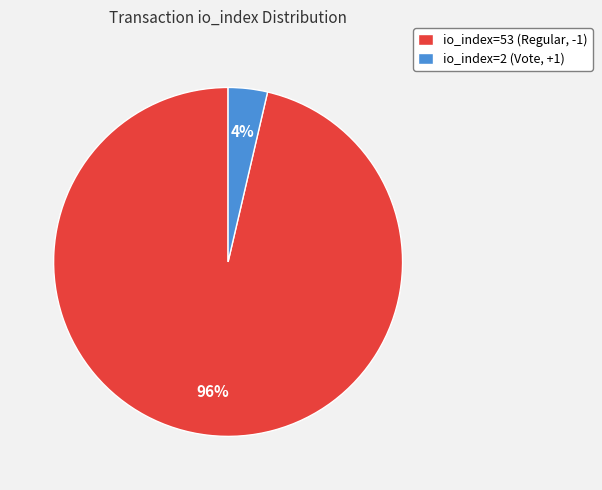

True or false: io_index=2 (Vote, +1) accounts for 4% of the total.

True